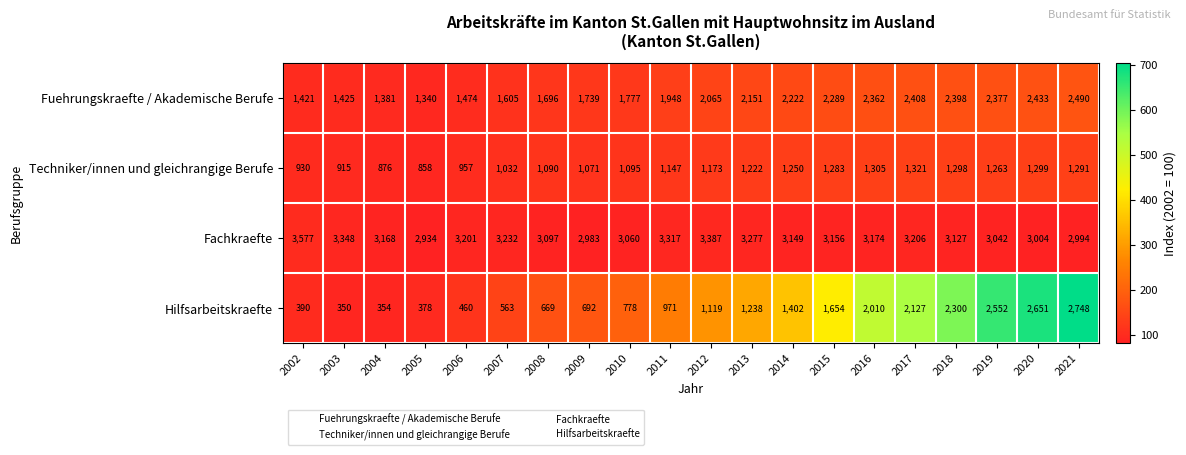

At 2017, list the series in order from smallest to largest.

Techniker/innen und gleichrangige Berufe, Hilfsarbeitskraefte, Fuehrungskraefte / Akademische Berufe, Fachkraefte